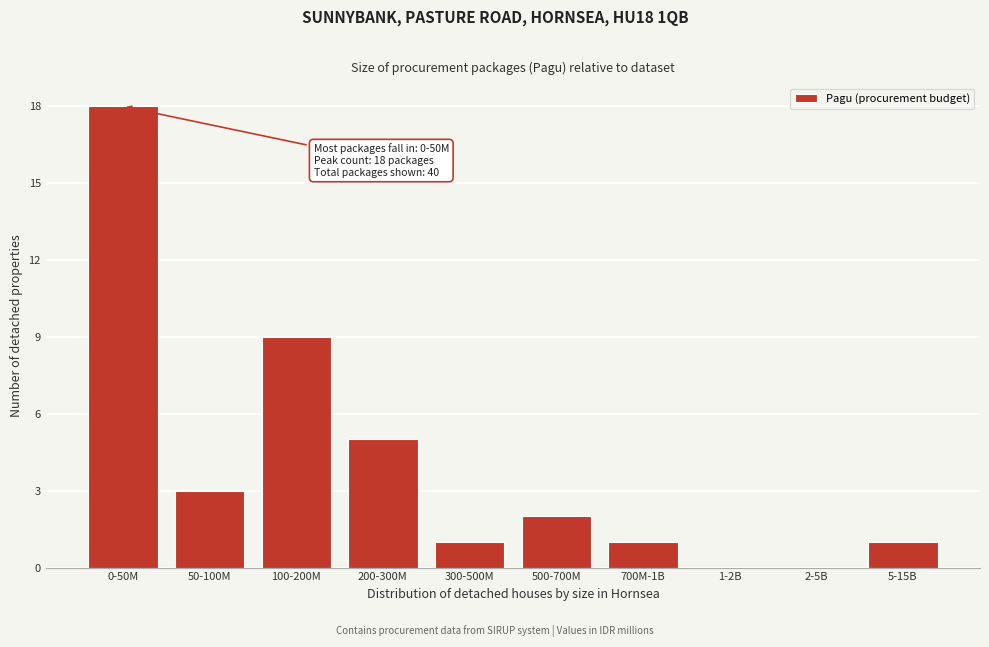

Reading left to right, what are all the values shown in this chart?

0-50M=18	50-100M=3	100-200M=9	200-300M=5	300-500M=1	500-700M=2	700M-1B=1	1-2B=0	2-5B=0	5-15B=1